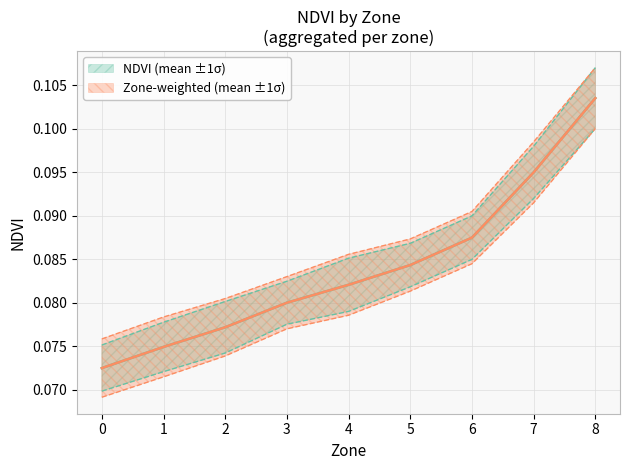

Which has a higher value, 7 or 4?

7